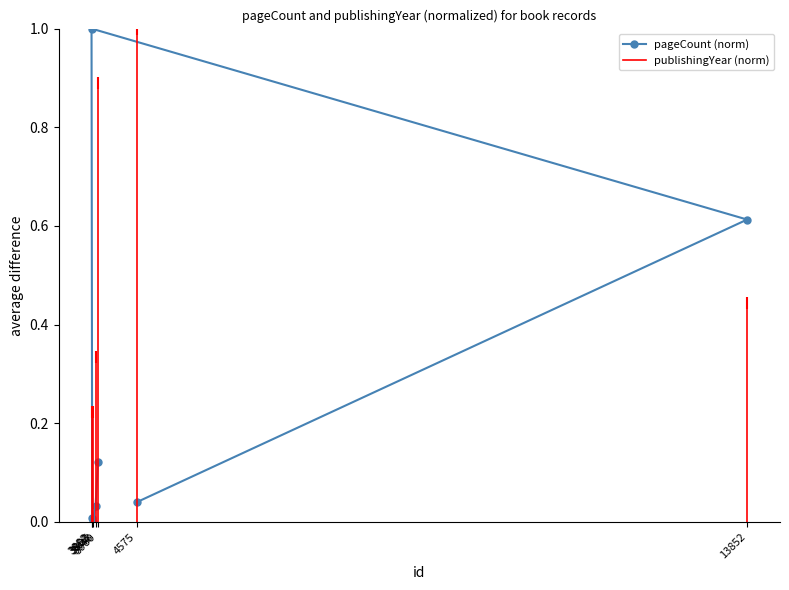

Count the number of values greater than 0.

6